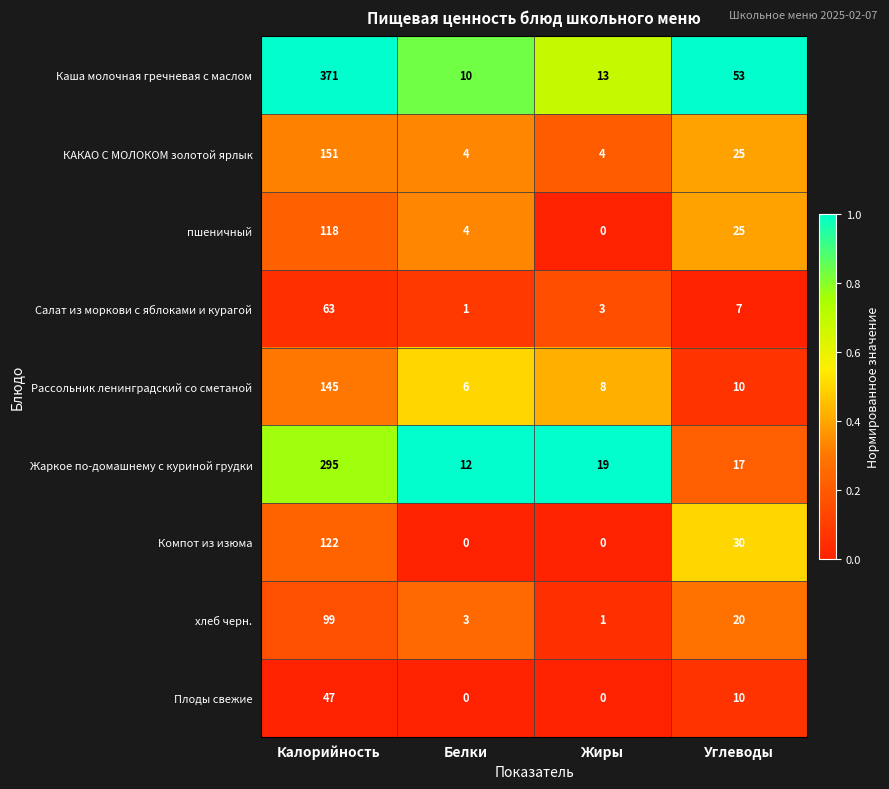

Count the number of categories in the chart.

4